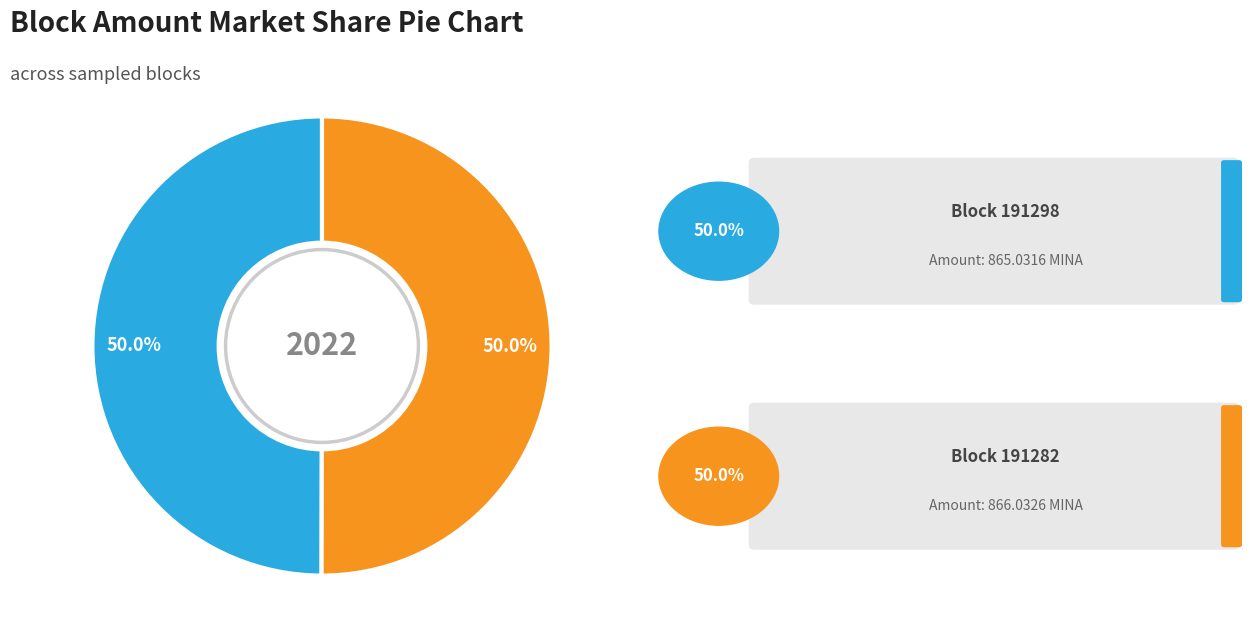

To the nearest percent, what is the average slice percentage?

50%